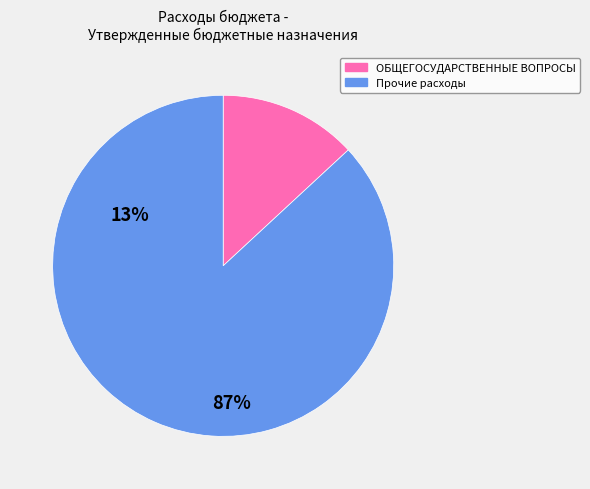

Does any single category account for the majority?

Yes